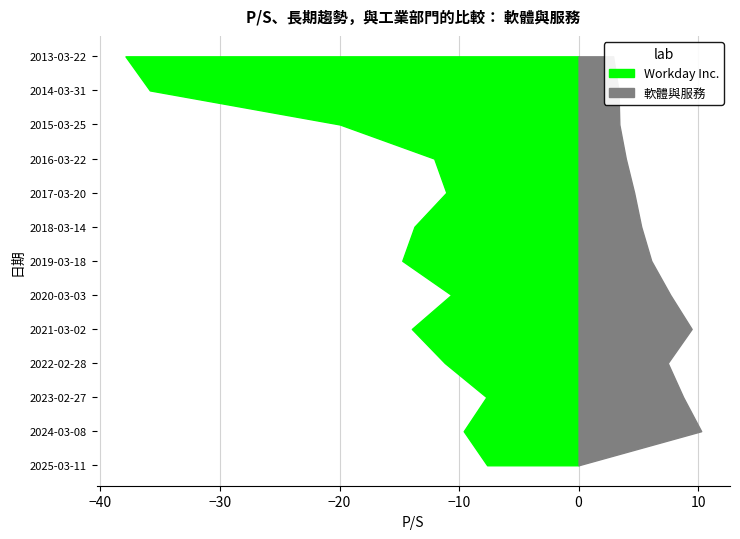

Reading right to left, extract all data points from this chart.

Workday Inc.: 2013-03-22=37.9	2014-03-31=35.9	2015-03-25=20.0	2016-03-22=12.1	2017-03-20=11.1	2018-03-14=13.7	2019-03-18=14.8	2020-03-03=10.7	2021-03-02=13.9	2022-02-28=11.2	2023-02-27=7.7	2024-03-08=9.6	2025-03-11=7.7
軟體與服務: 2013-03-22=2.9	2014-03-31=3.3	2015-03-25=3.4	2016-03-22=4.0	2017-03-20=4.7	2018-03-14=5.2	2019-03-18=6.1	2020-03-03=7.7	2021-03-02=9.5	2022-02-28=7.5	2023-02-27=8.8	2024-03-08=10.3	2025-03-11=0.0